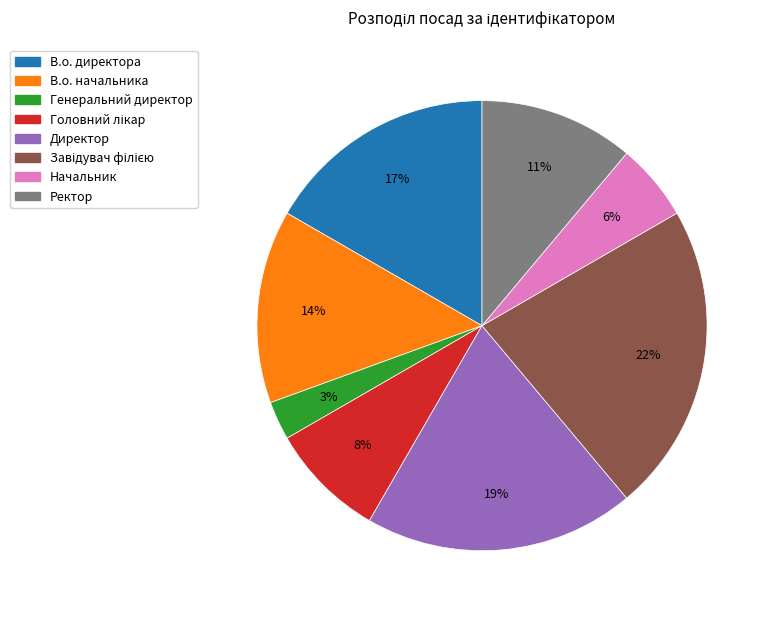

Is the sum of В.о. директора and Директор greater than half?

No